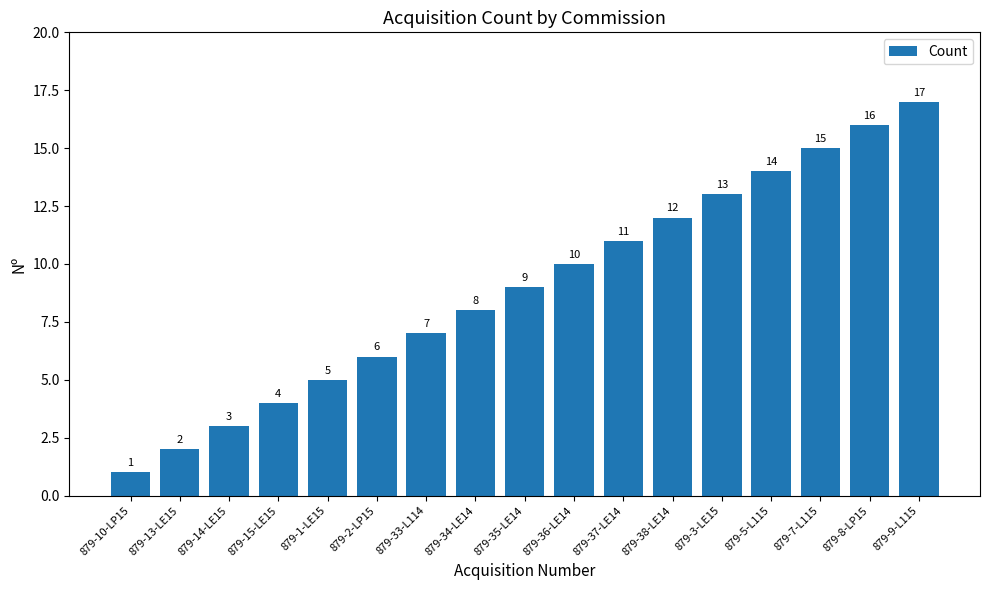

What is the value of the 6th bar from the left?

6